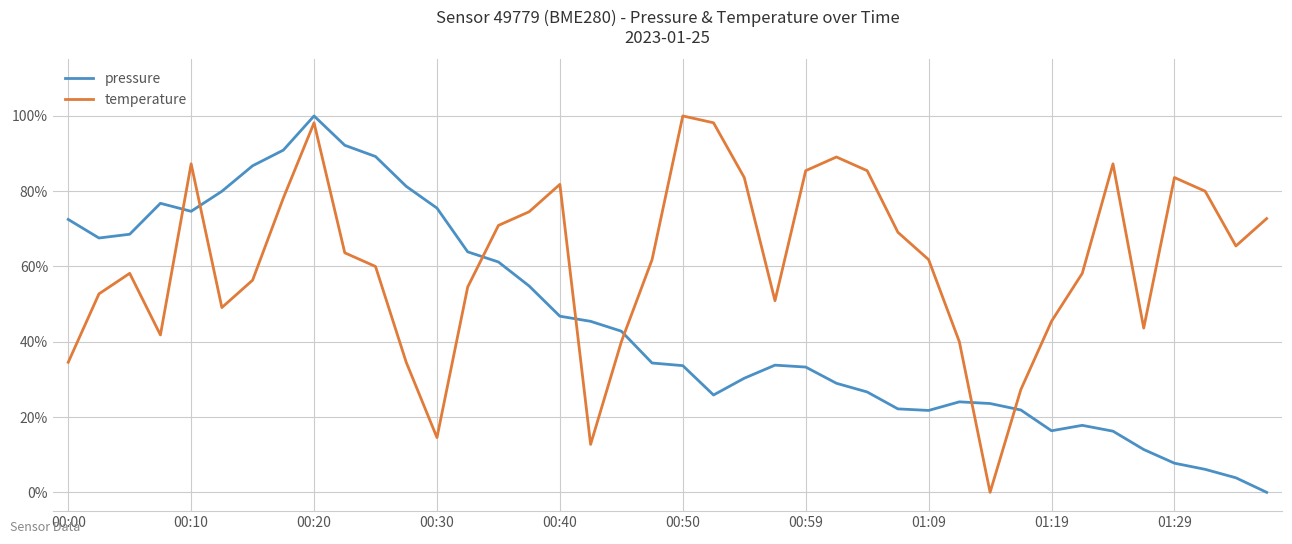

True or false: temperature has more than 1 points higher than both neighbors.

True